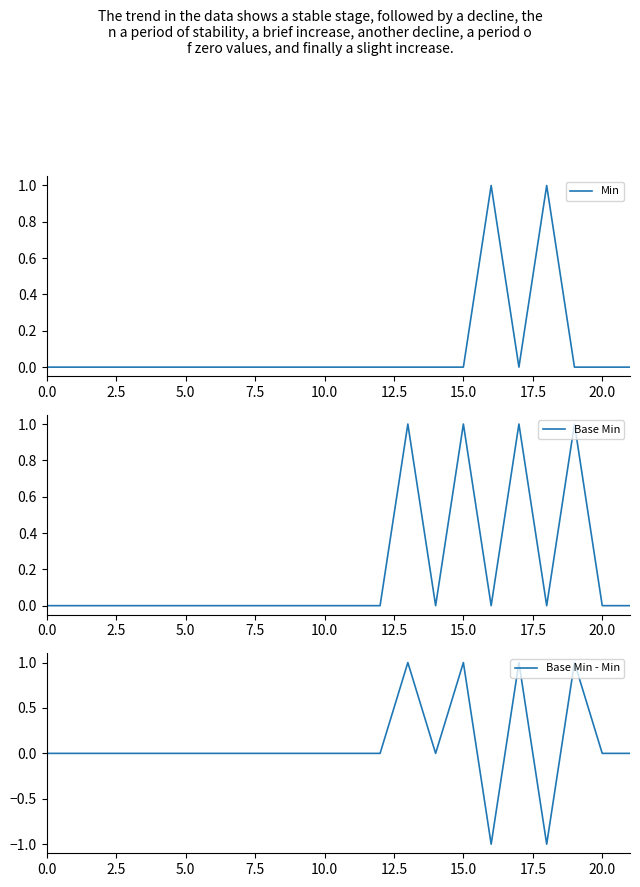

What are all the series names shown in the legend?

Min, Base Min, Base Min - Min